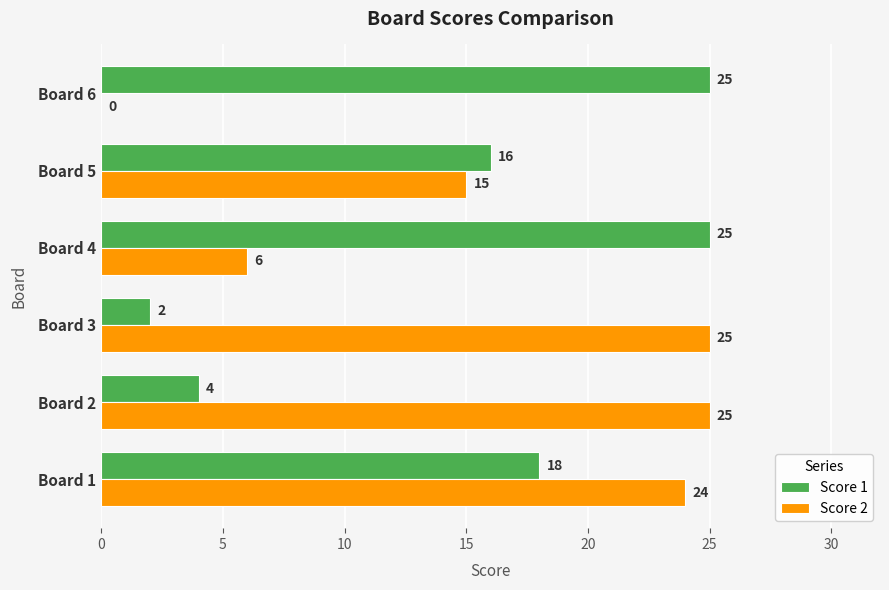

Count the number of data series in this chart.

2